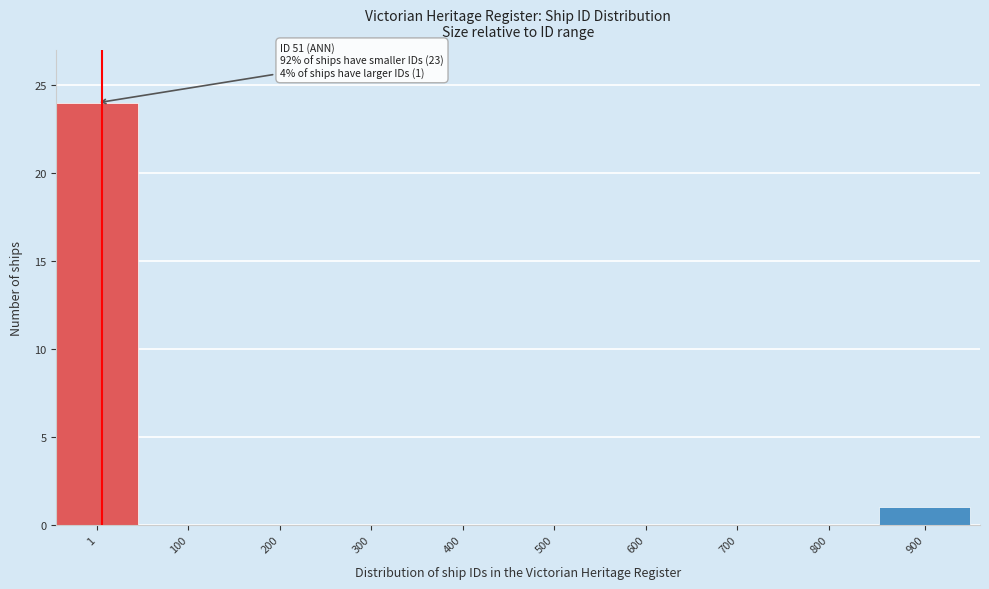

Reading left to right, what are all the values shown in this chart?

1=24	100=0	200=0	300=0	400=0	500=0	600=0	700=0	800=0	900=1